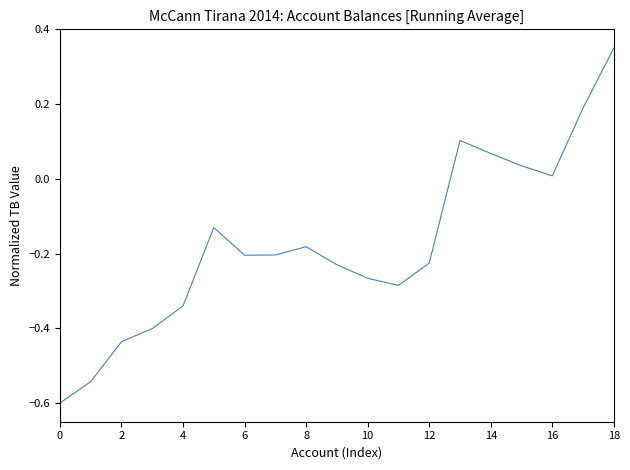

What is the minimum value shown in the chart?

-0.6